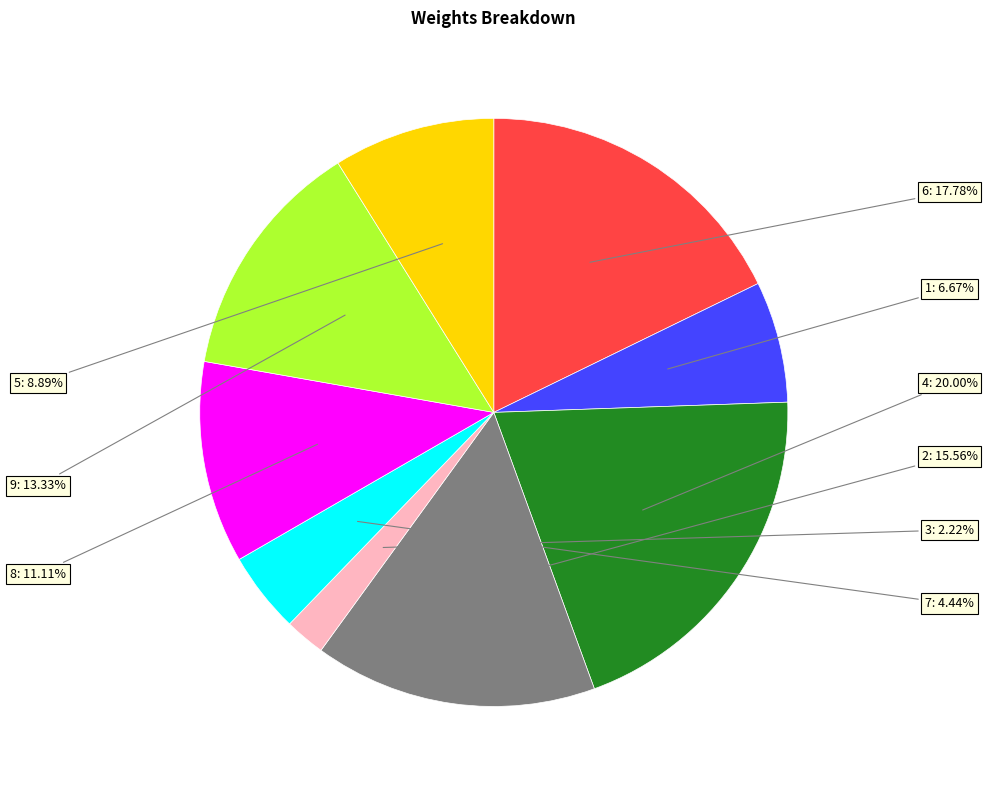

Between 3 and 4, which is larger?

4